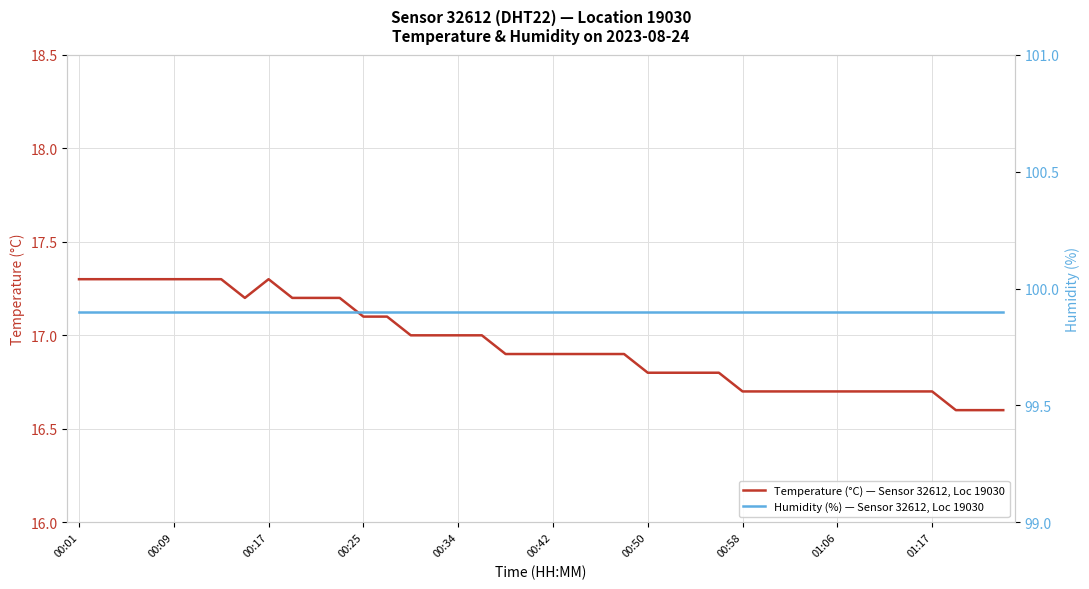

What is the difference between the Temperature (°C) — Sensor 32612, Loc 19030 values at 17 and 00:01?

0.3